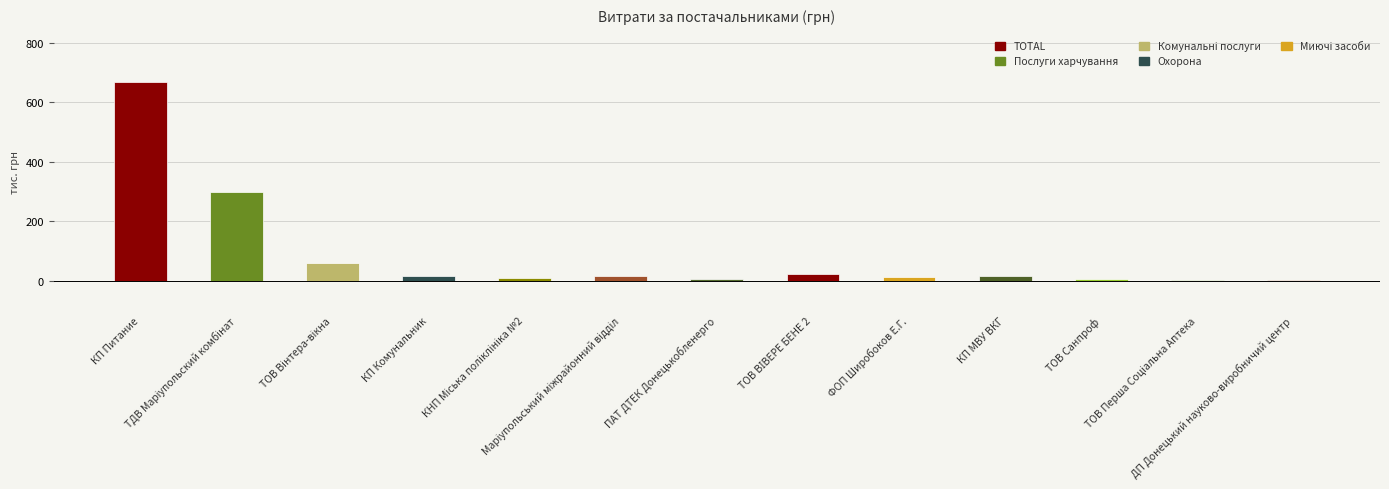

What is the greatest value displayed?

669.4